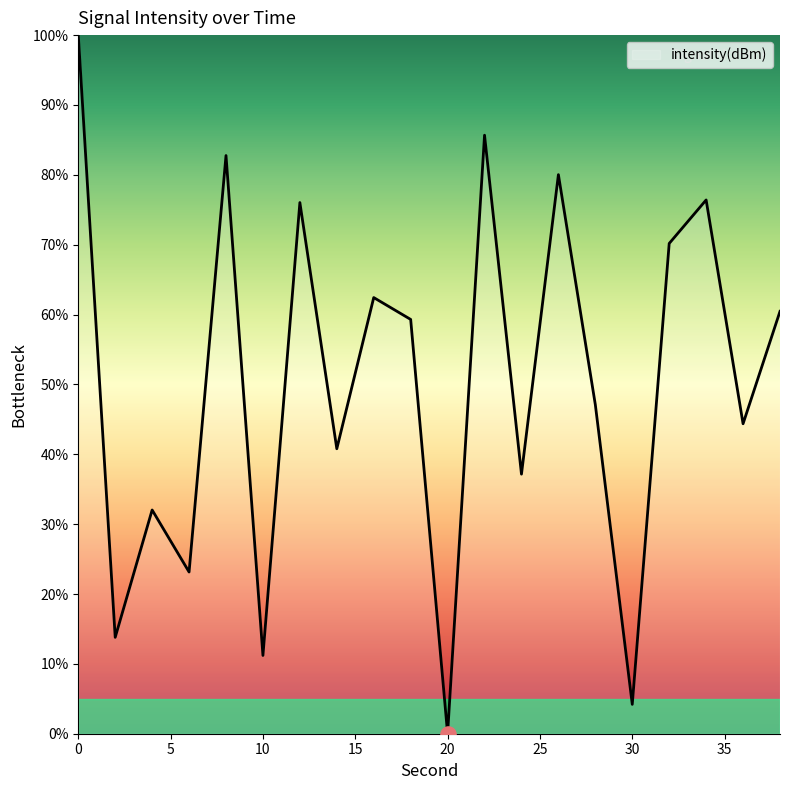

What is the difference between the maximum and minimum values?

100.0